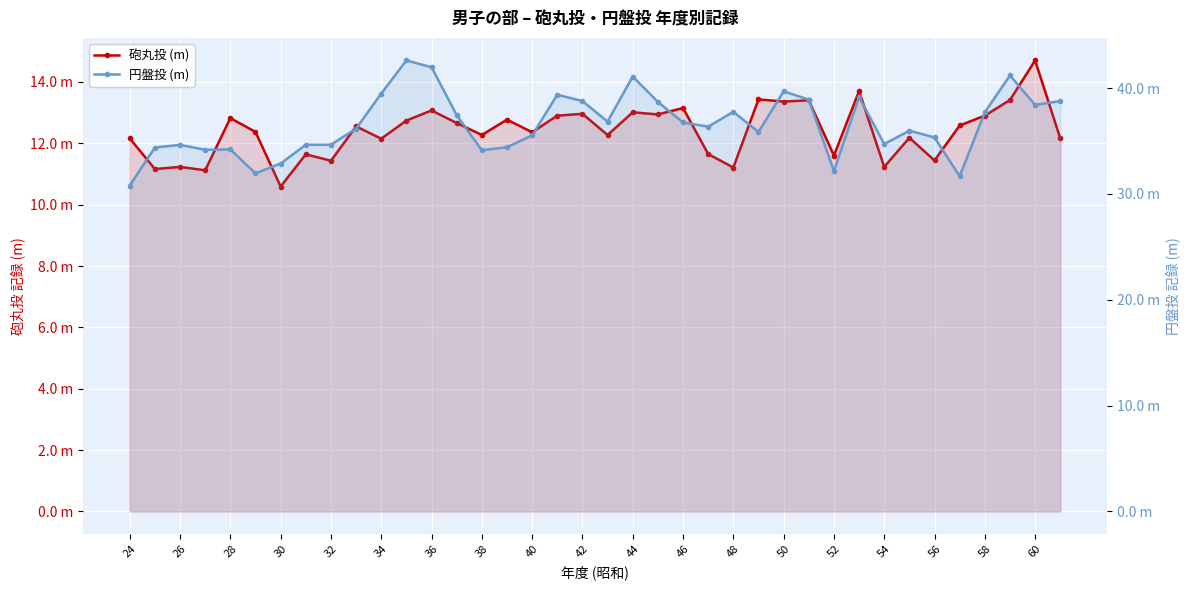

True or false: 砲丸投 (m) and 円盤投 (m) cross at least once.

False